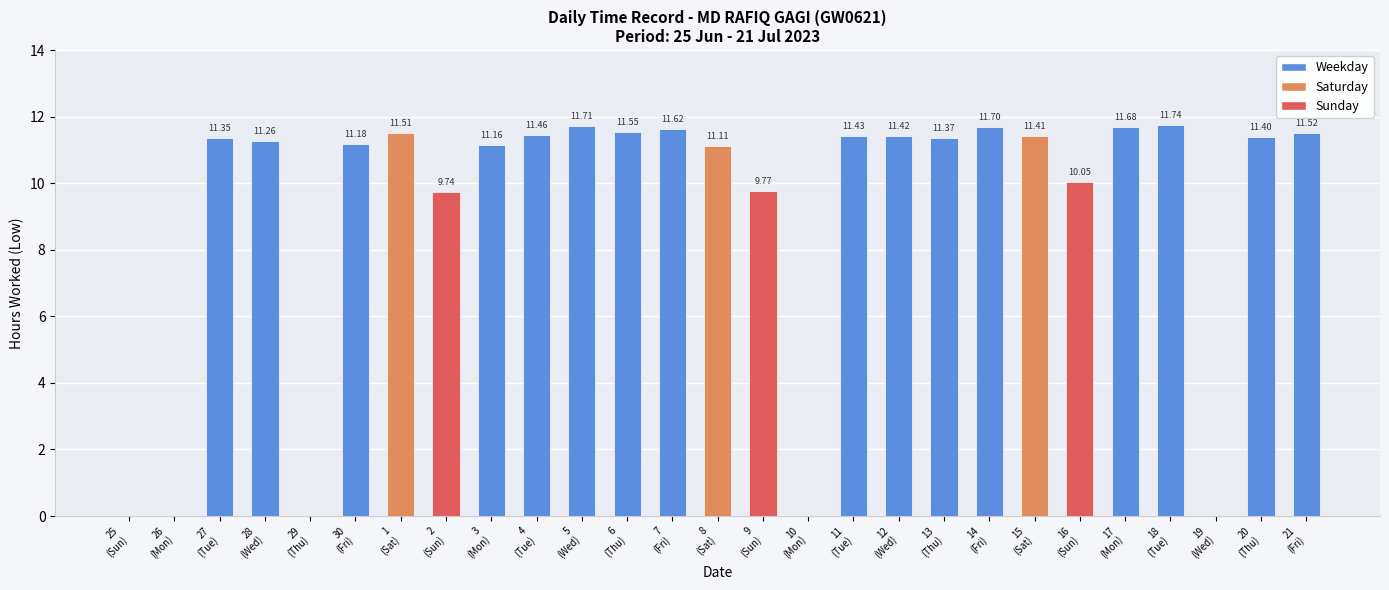

List the labels in order of value, smallest first.

25
(Sun), 26
(Mon), 29
(Thu), 10
(Mon), 19
(Wed), 2
(Sun), 9
(Sun), 16
(Sun), 8
(Sat), 3
(Mon), 30
(Fri), 28
(Wed), 27
(Tue), 13
(Thu), 20
(Thu), 15
(Sat), 12
(Wed), 11
(Tue), 4
(Tue), 1
(Sat), 21
(Fri), 6
(Thu), 7
(Fri), 17
(Mon), 14
(Fri), 5
(Wed), 18
(Tue)